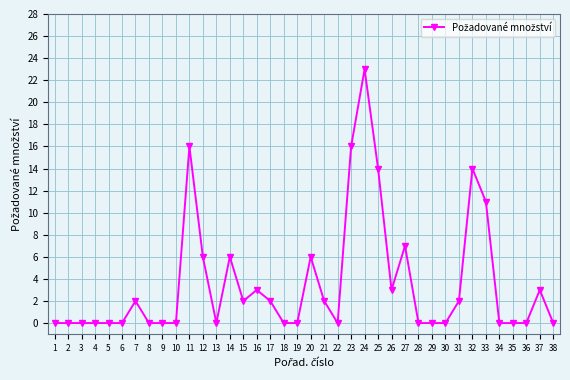

Reading left to right, what are all the values shown in this chart?

0	0	0	0	0	0	2	0	0	0	16	6	0	6	2	3	2	0	0	6	2	0	16	23	14	3	7	0	0	0	2	14	11	0	0	0	3	0